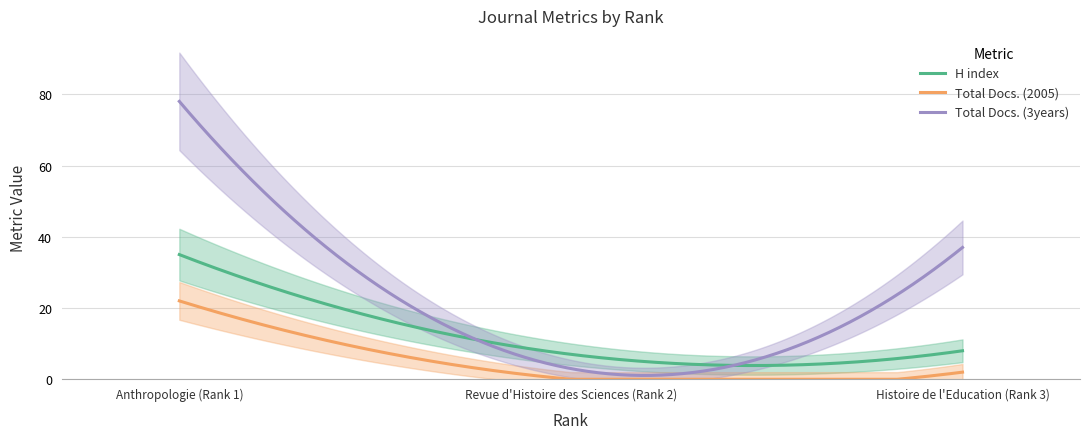

Which series changed the most between Anthropologie (Rank 1) and Revue d'Histoire des Sciences (Rank 2)?

Total Docs. (3years)